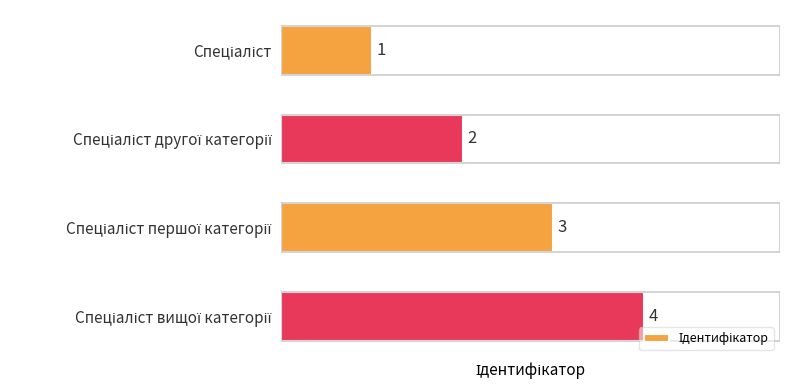

Count the values in the range 2 to 4.

3